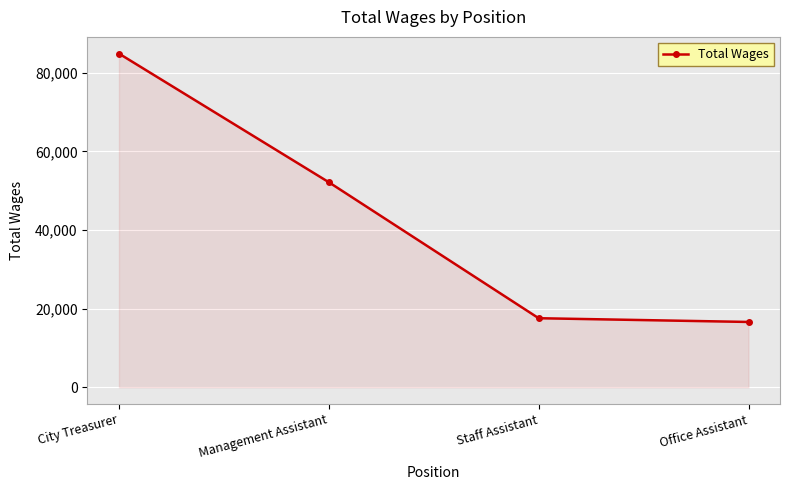

What is the greatest value displayed?

84908